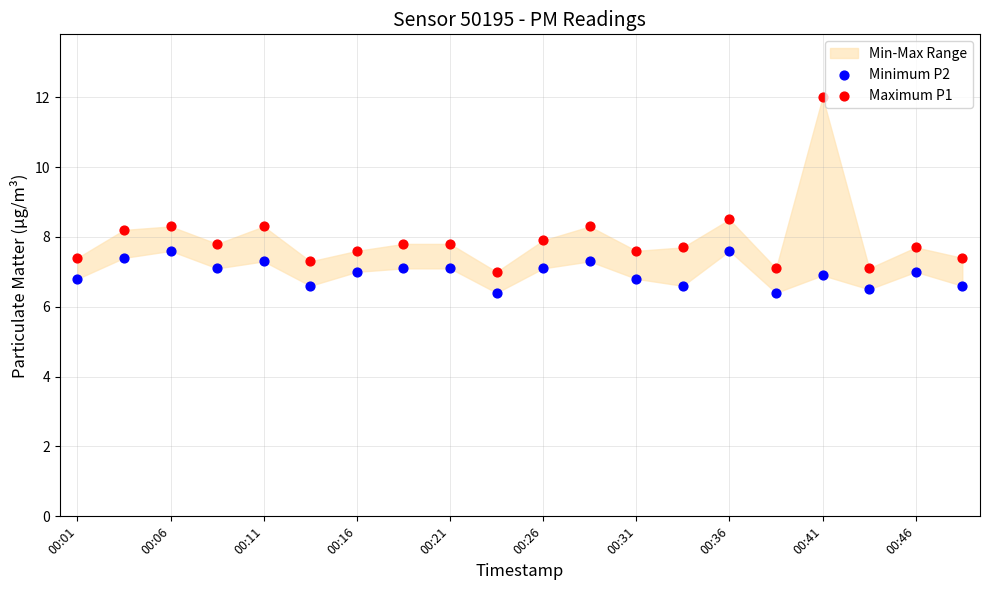

Which series contains the lowest Y value?

Minimum P2